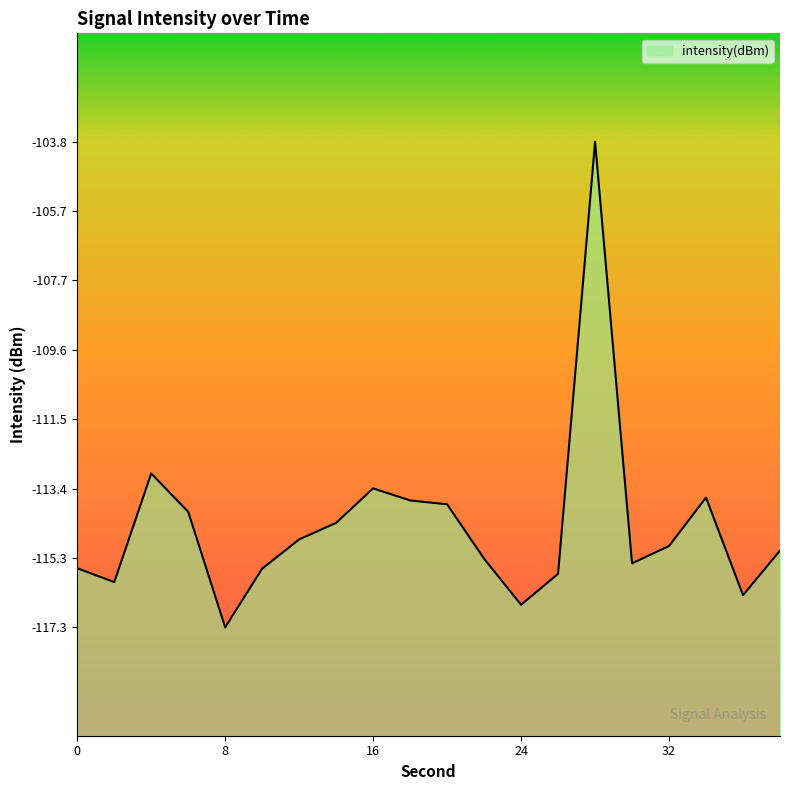

The chart shows a value of -186.9 at 24. True or false?

False